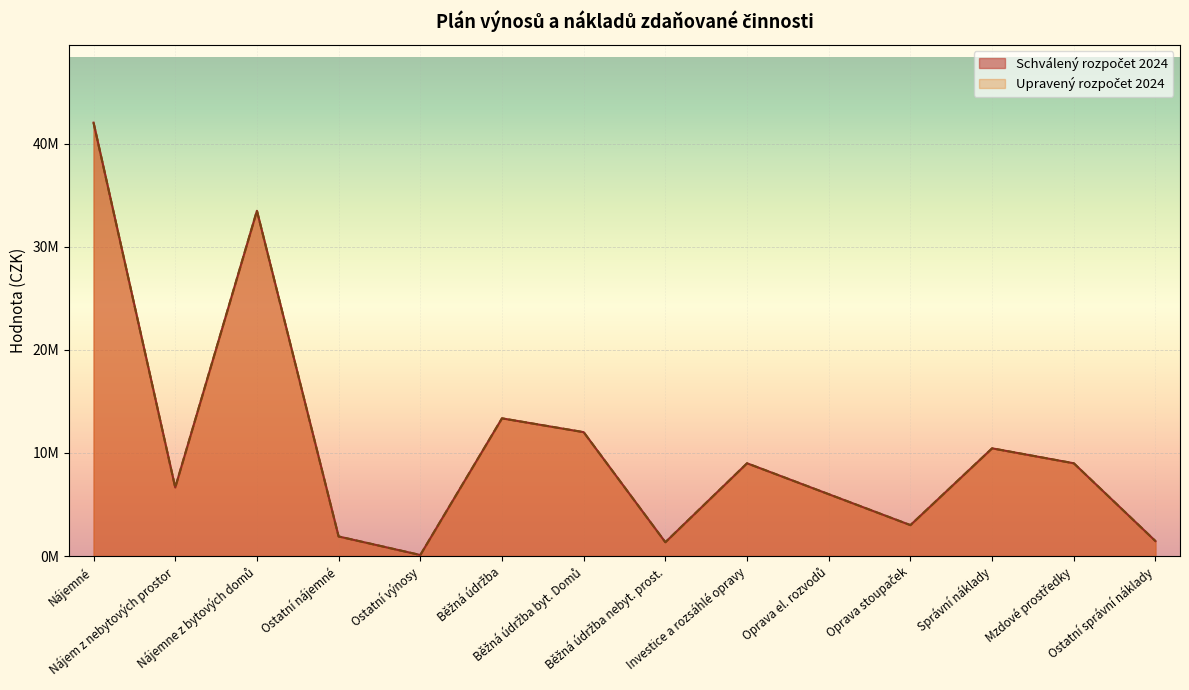

Does the chart display data point markers on the line(s)?

No